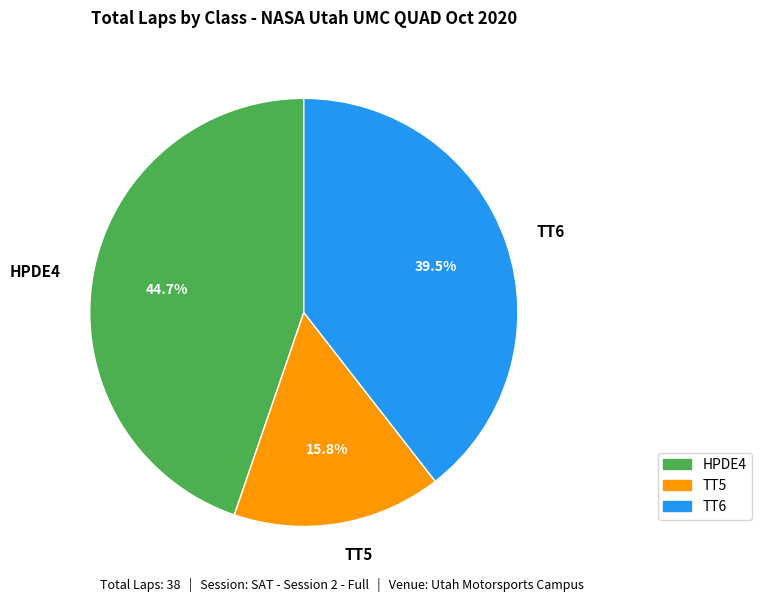

Approximately how many times larger is the value at TT5 compared to HPDE4?

0.4